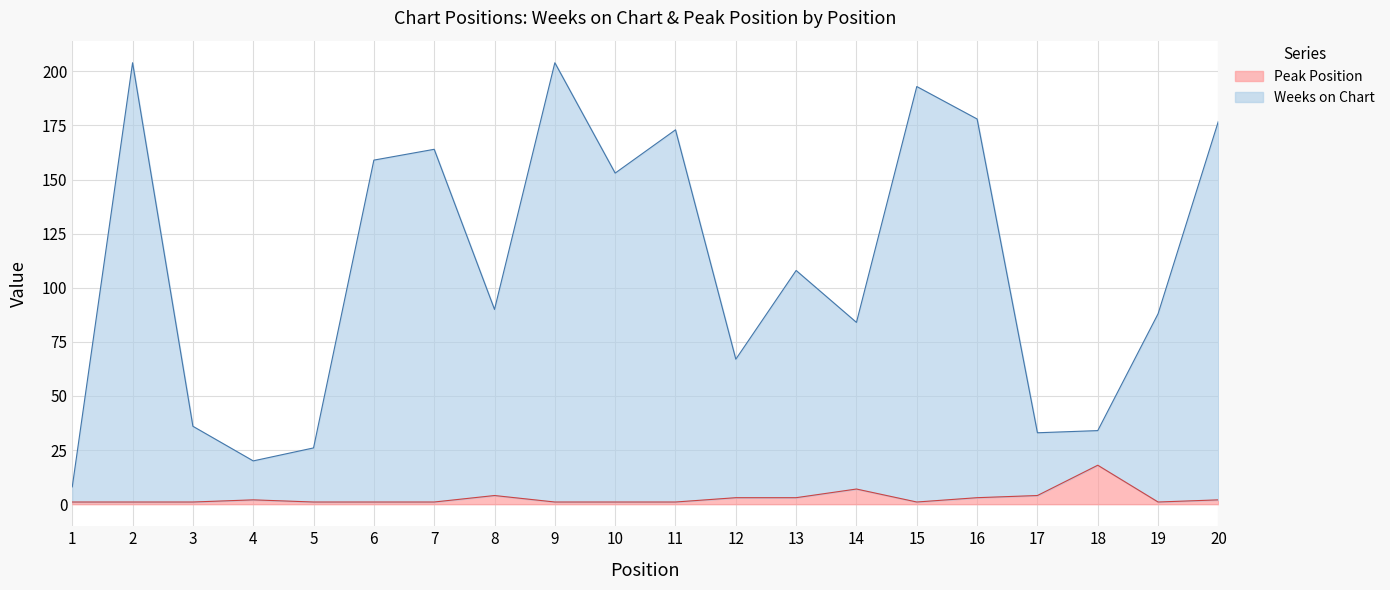

At which category is the sum across all series the highest?

2